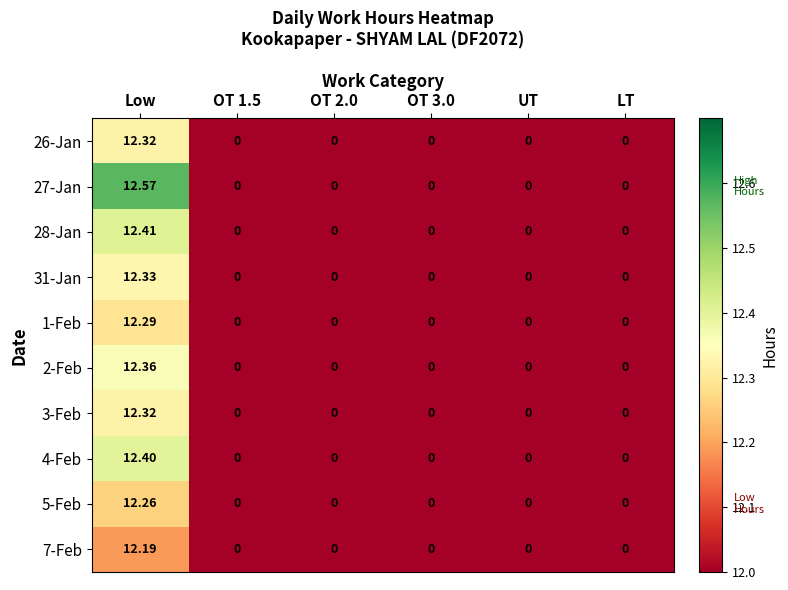

At which category is the sum across all series the highest?

Low